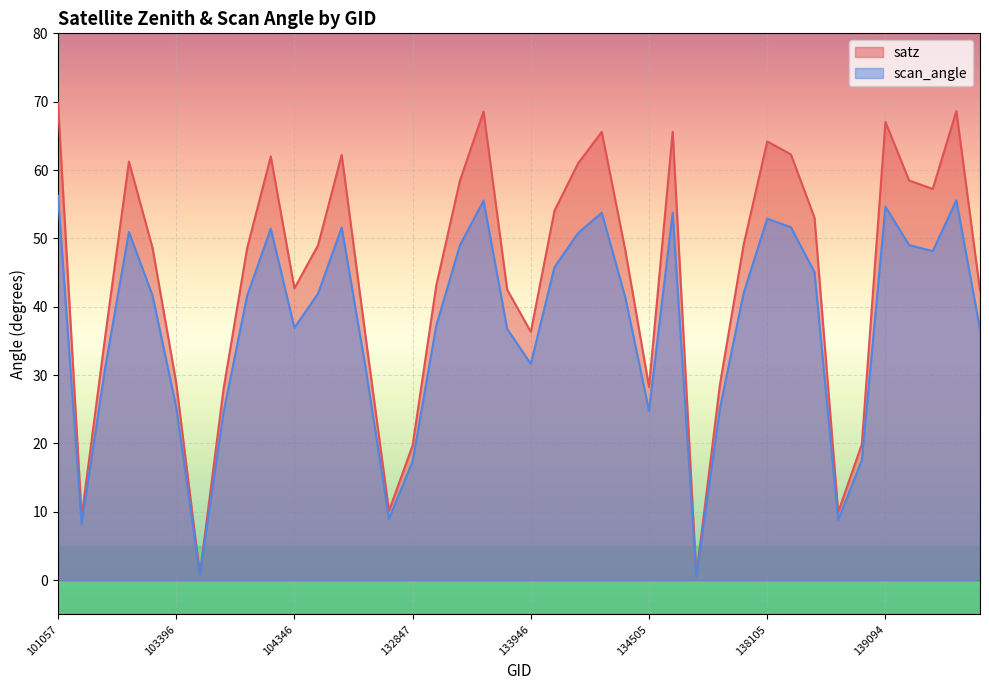

Count the number of data series in this chart.

2